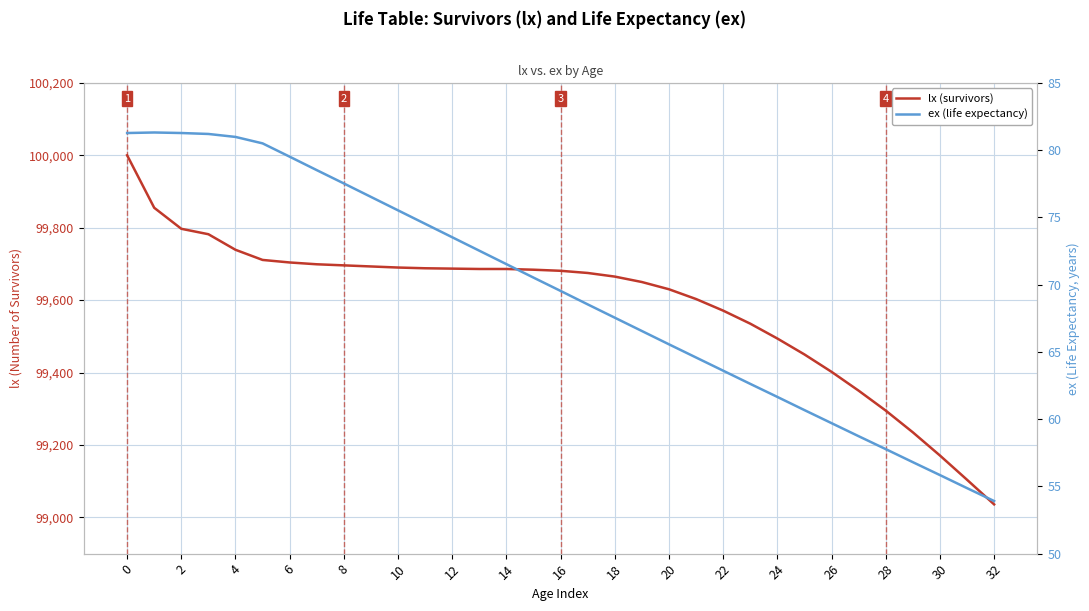

At which label is ex (life expectancy) closest to 67?

19